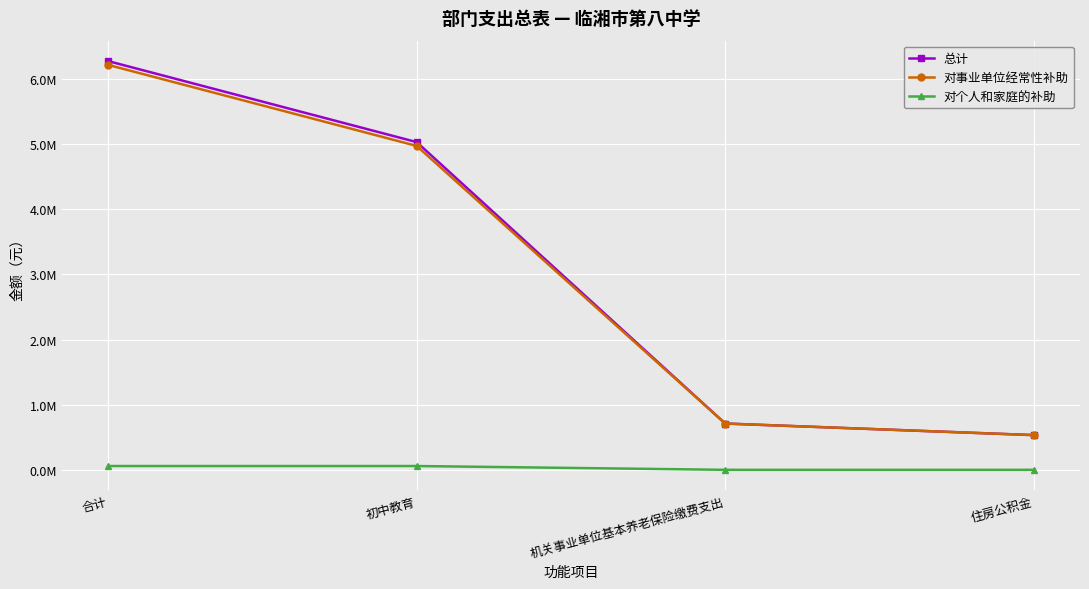

What is the value of the 总计 point at the 3rd from the left?

710496.0